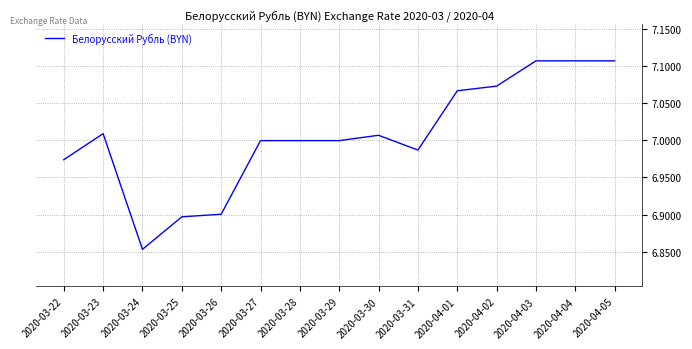

Approximately how many times larger is the value at 2020-03-23 compared to 2020-04-05?

1.0